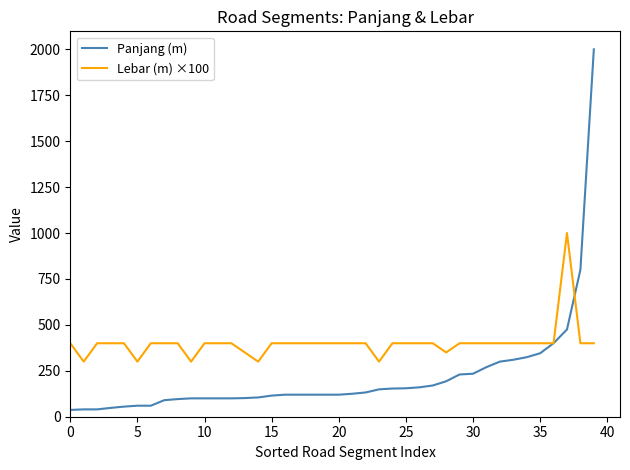

Which series has the largest range (max minus min)?

Panjang (m)